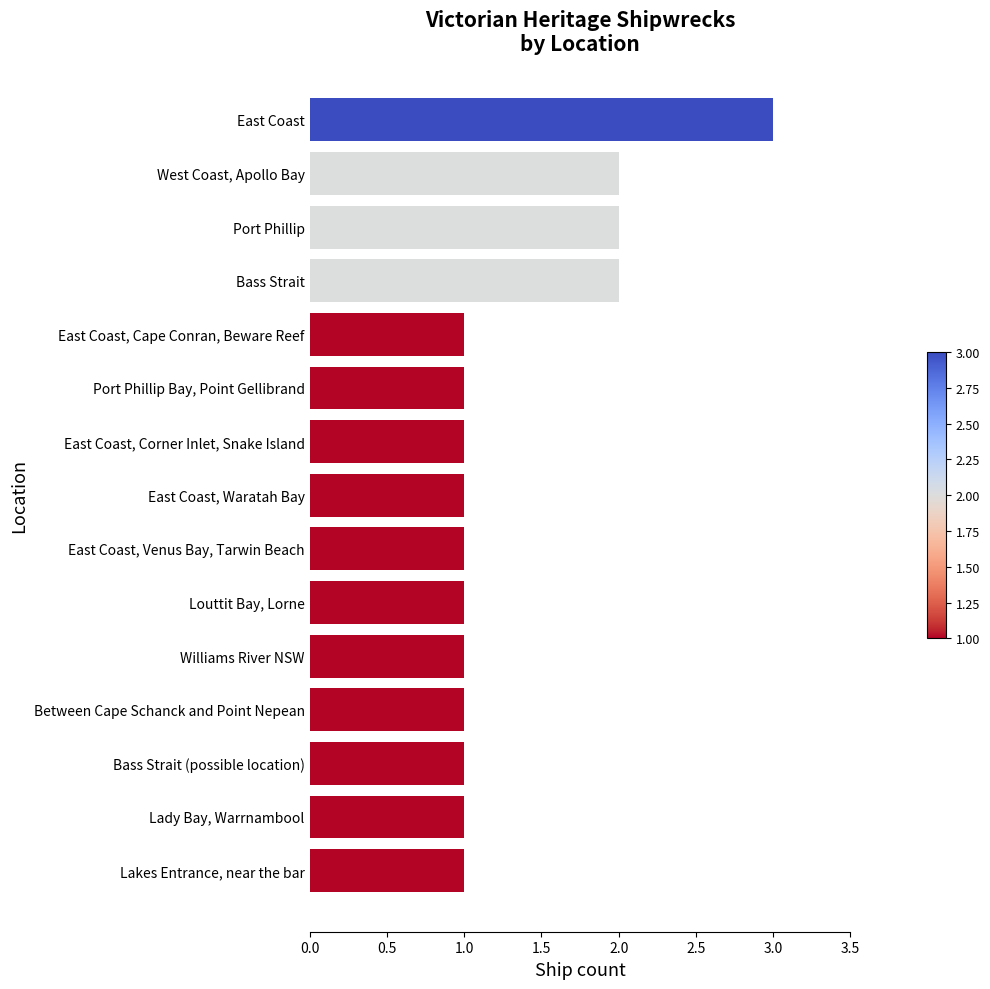

Count the number of data series in this chart.

1